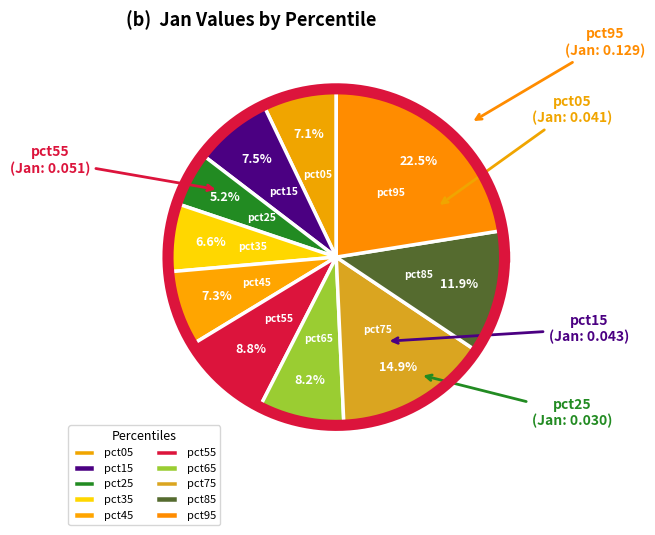

Is pct75 the majority of the pie?

No